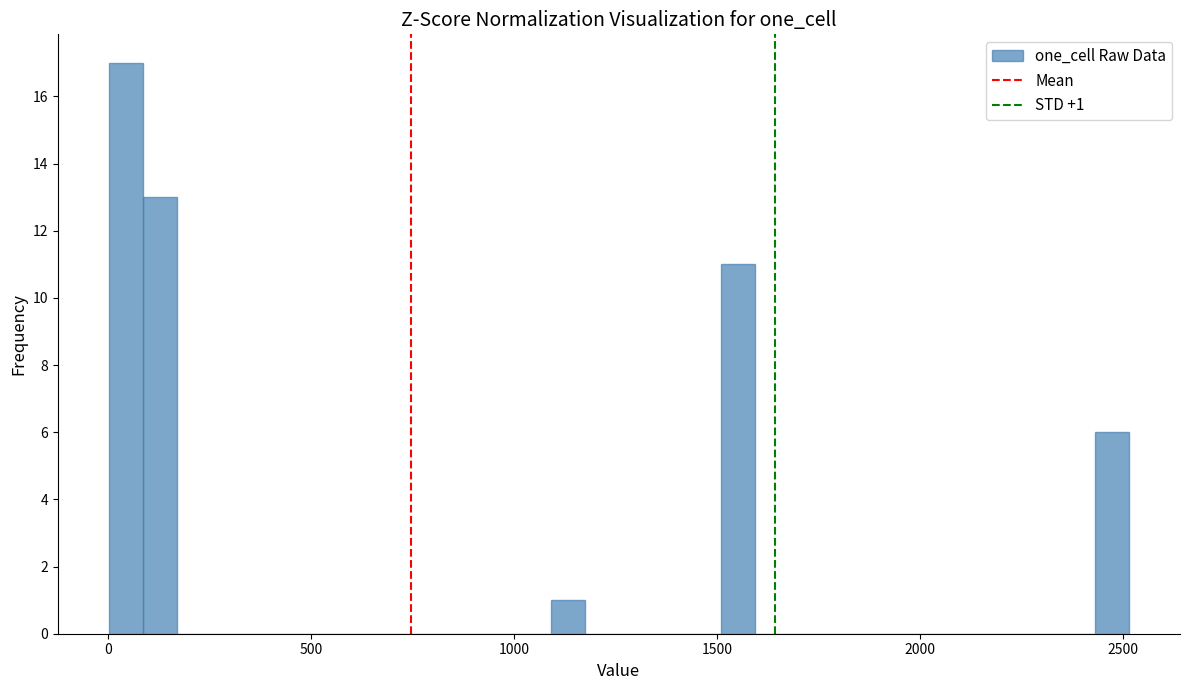

Read against the x-axis, roughly where is the centre of the tallest bar?

50